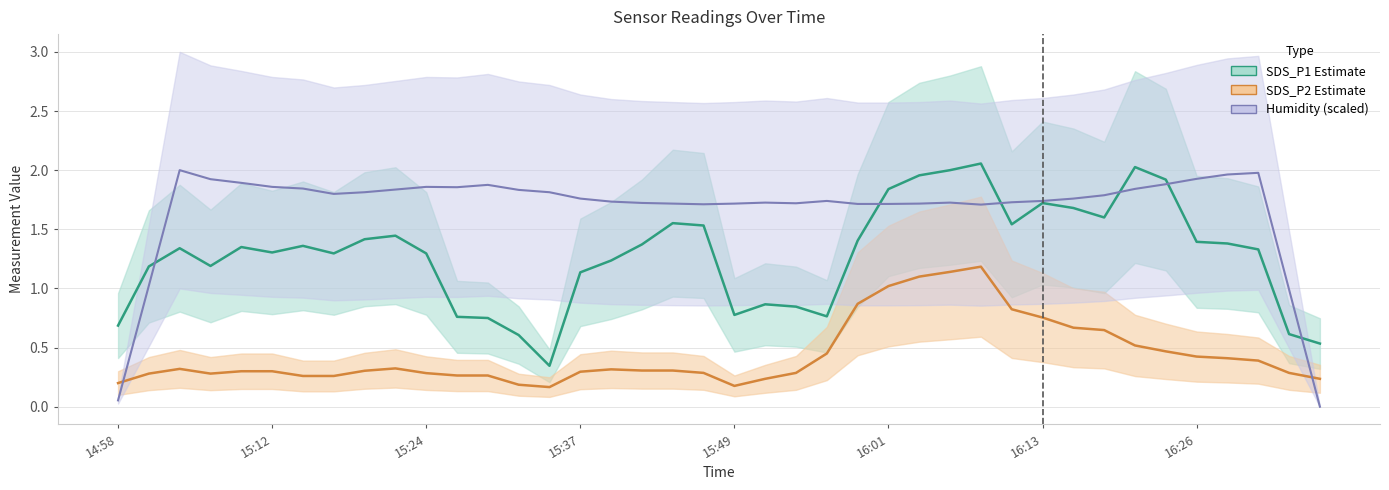

Which series has the largest total across all categories?

Humidity trend